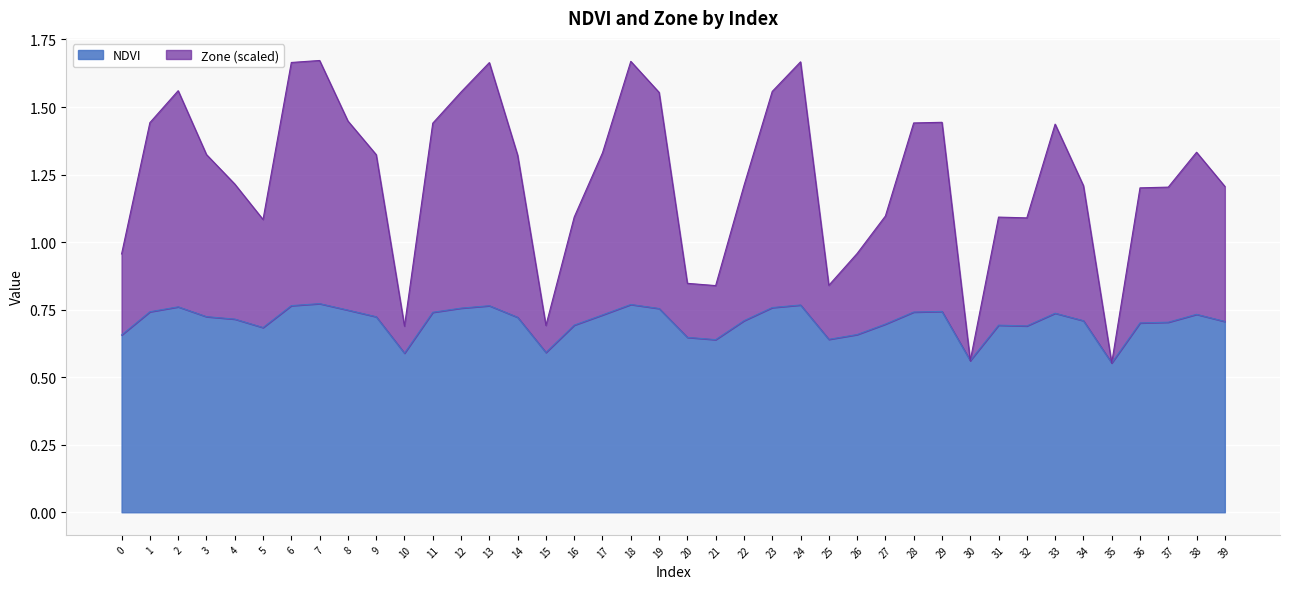

True or false: NDVI and Zone intersect in this chart.

False